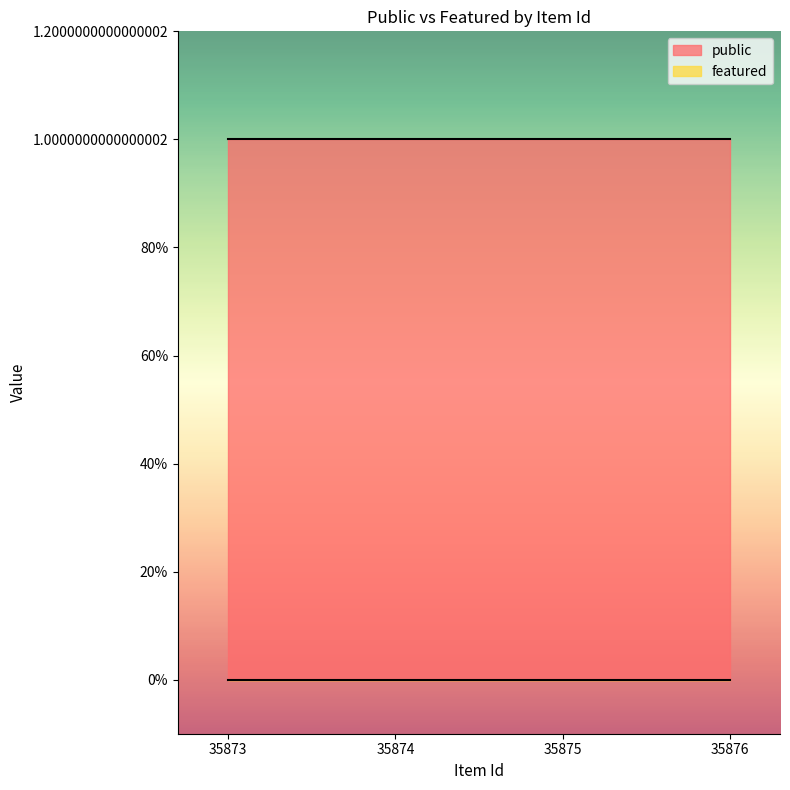

True or false: featured and public cross at least once.

False